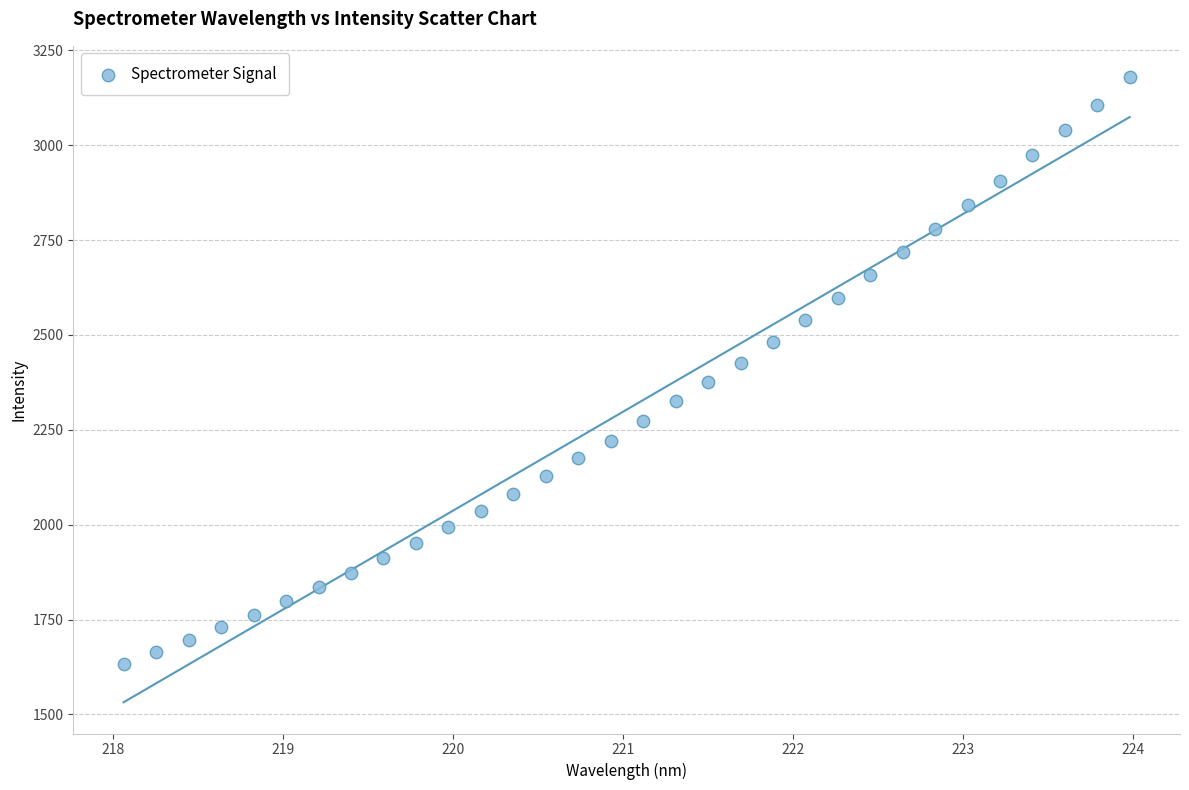

What is the range of Y values (max minus min)?

1547.0